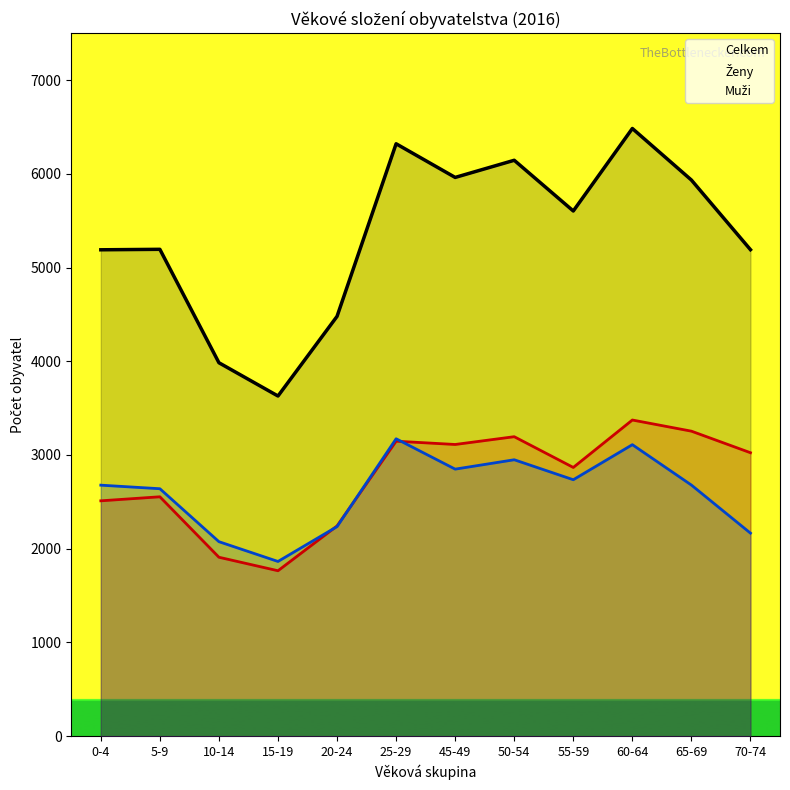

What is the sum of the Muži values at 10-14 and 55-59?

4811